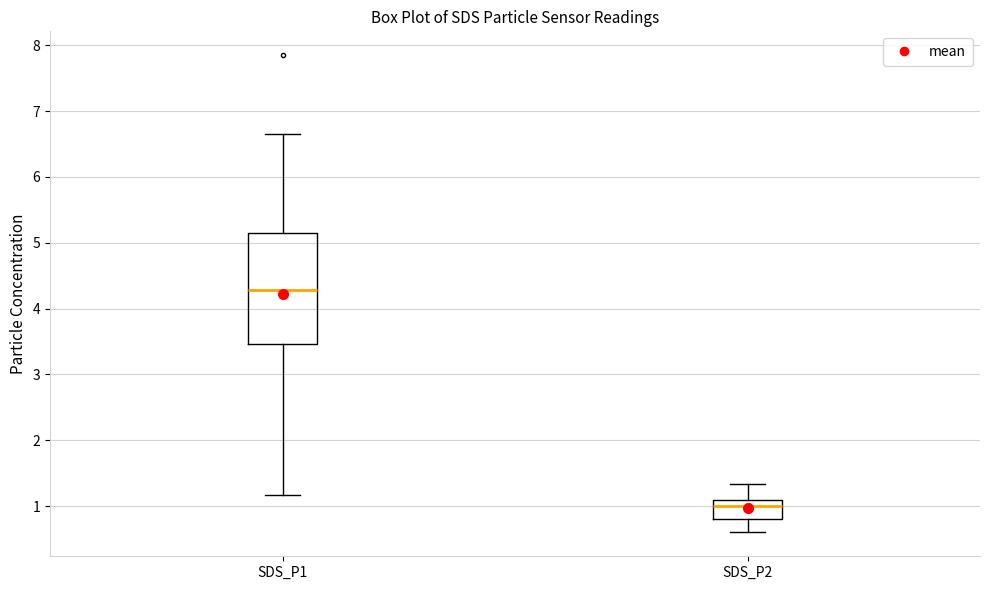

Which box's median line is the lowest?

SDS_P2